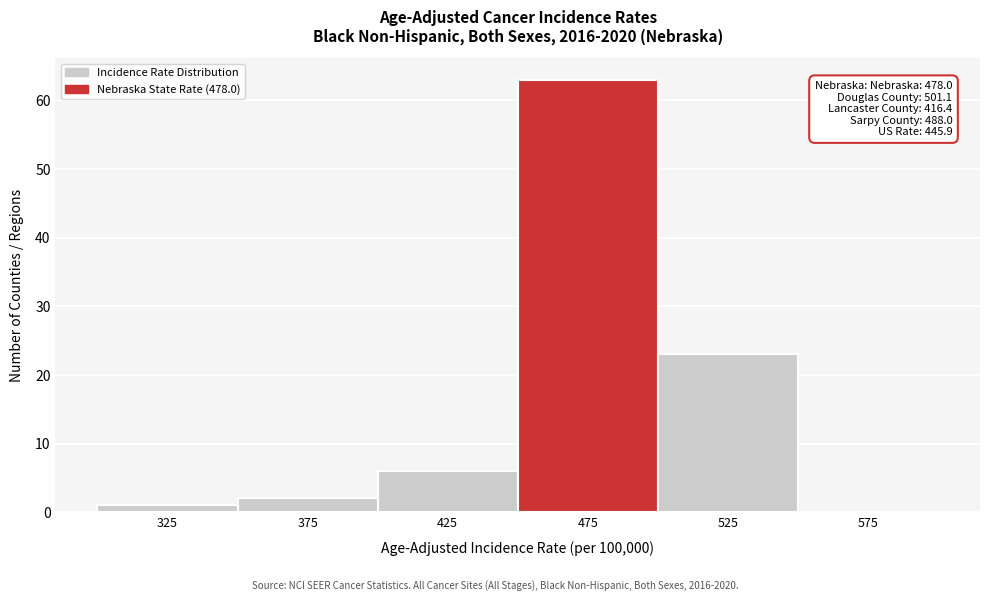

Over which range of the x-axis is the bar tallest?

450 to 500